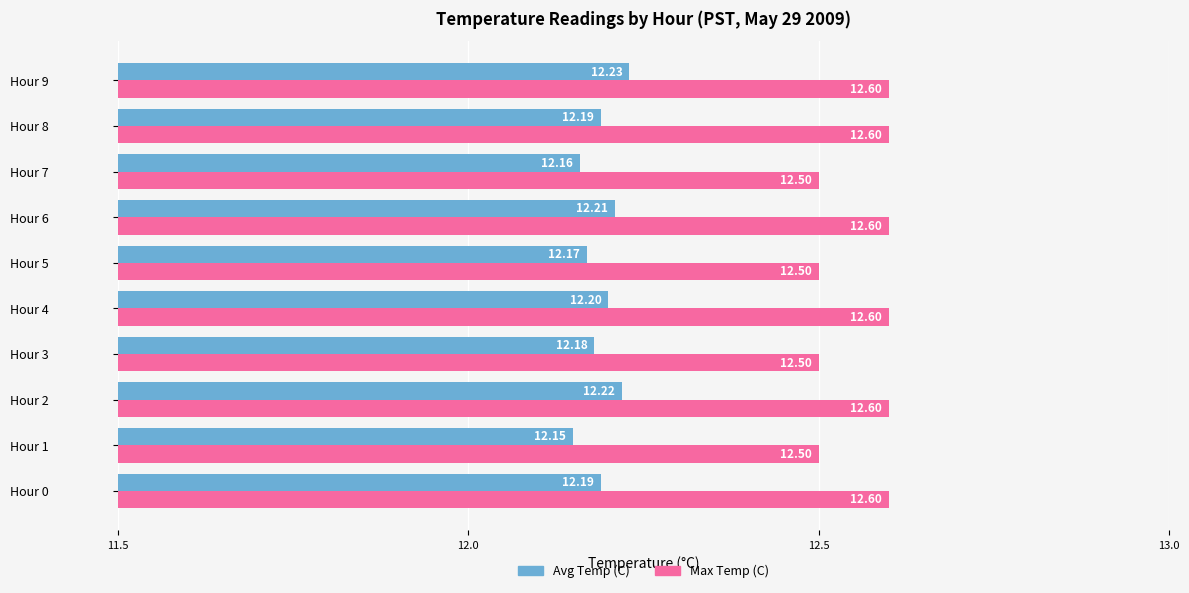

What is the difference between the highest and lowest values at Hour 3?

0.3